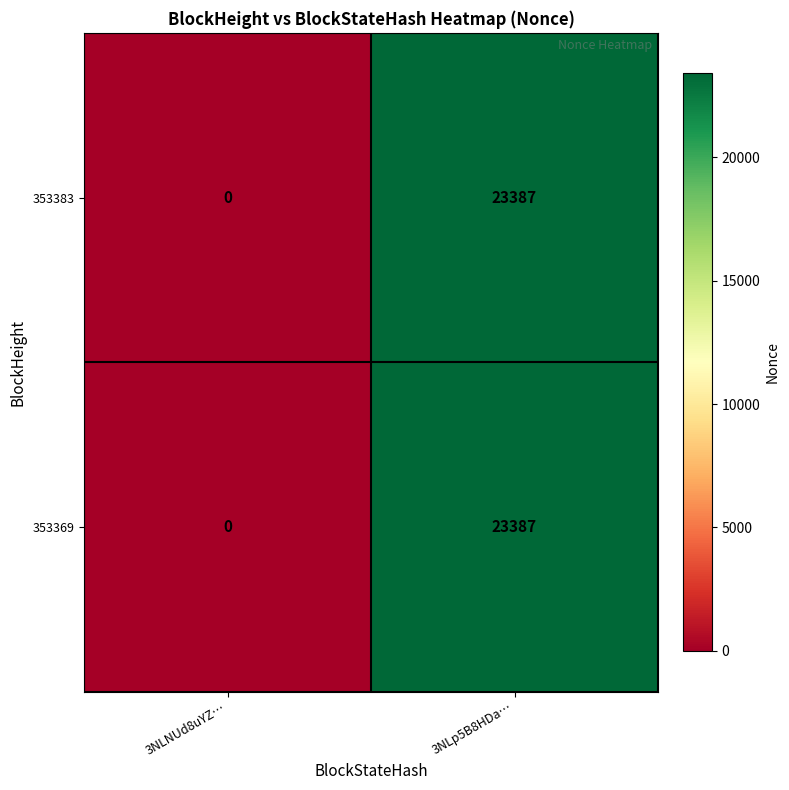

List the labels in order of 353369 value, smallest first.

3NLNUd8uYZ…, 3NLp5B8HDa…